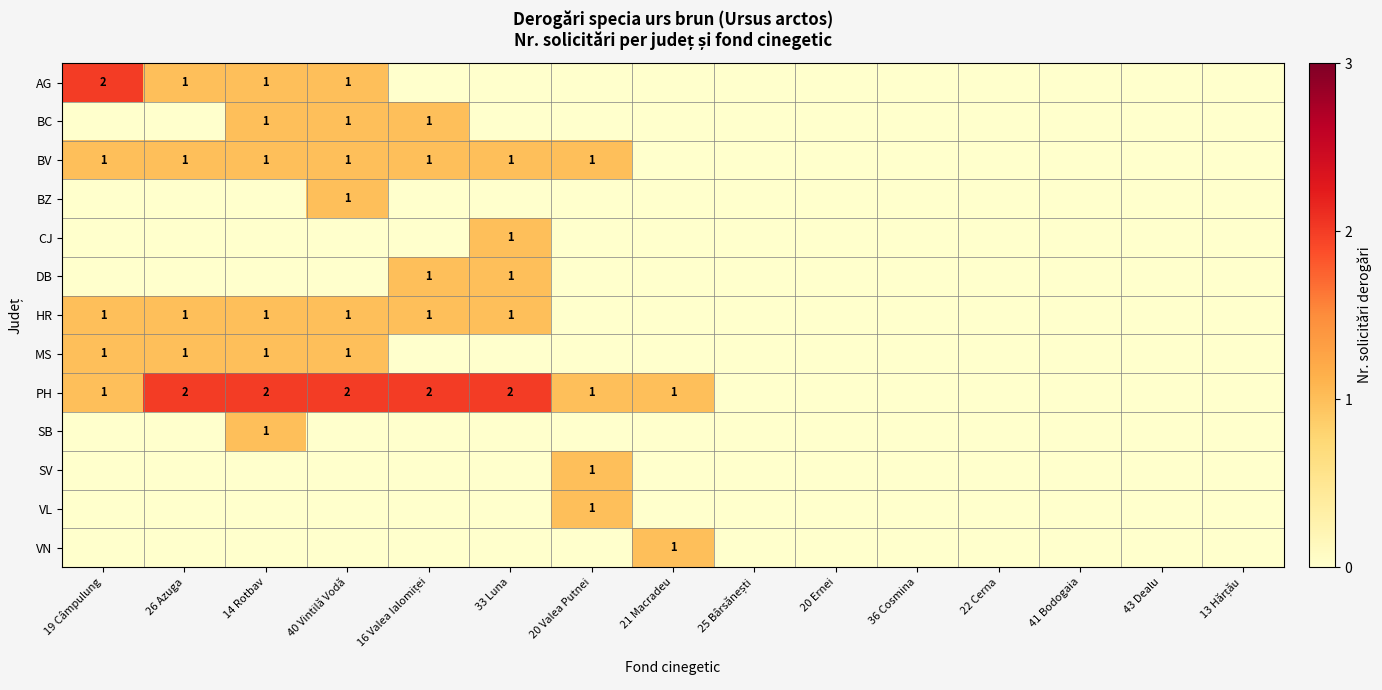

The value of BC at 40 Vintilă Vodă is 1. True or false?

True